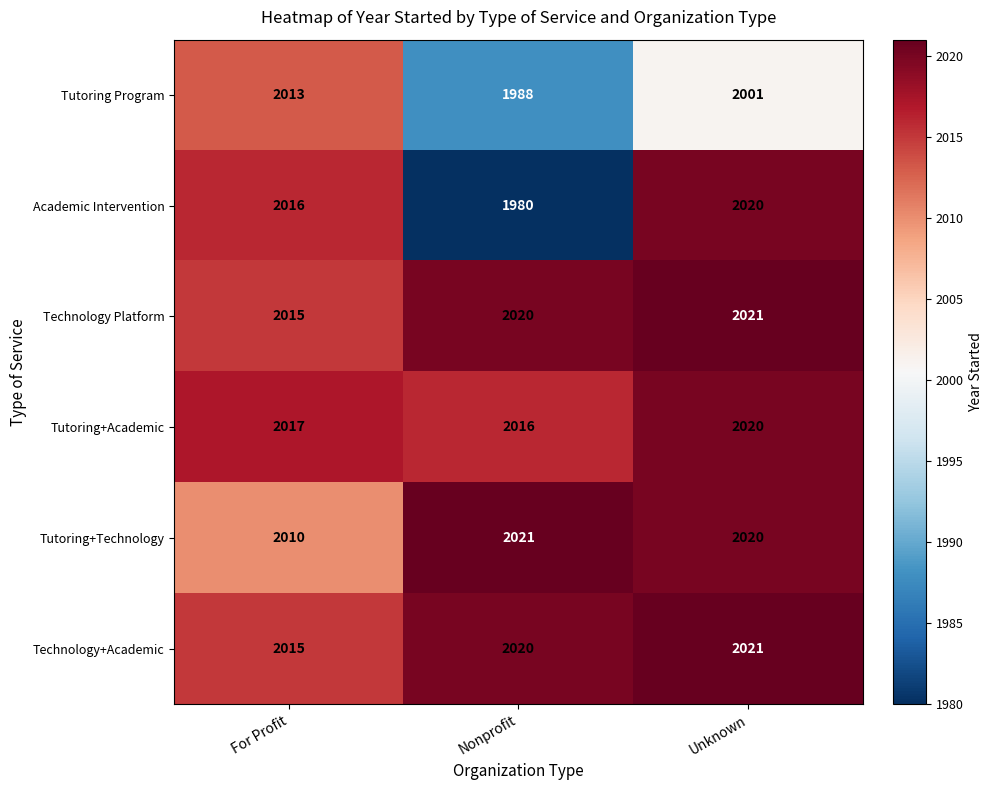

What is the average value of the Academic Intervention series?

2005